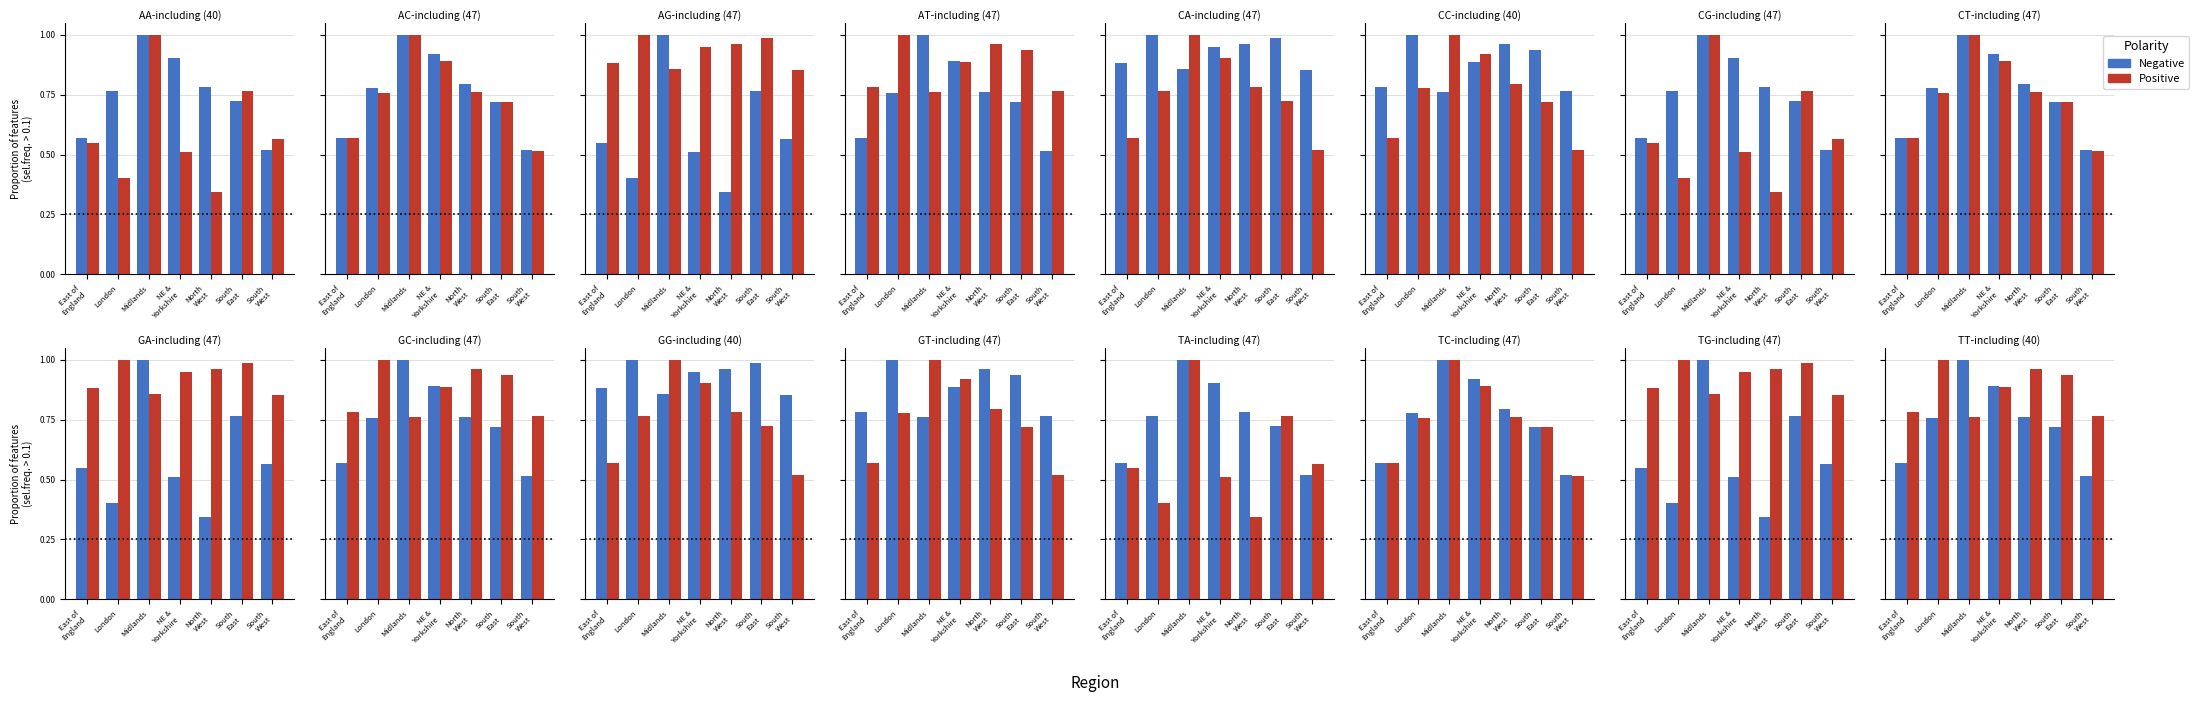

What is the sum of the Negative values at South
West and London?

1.3